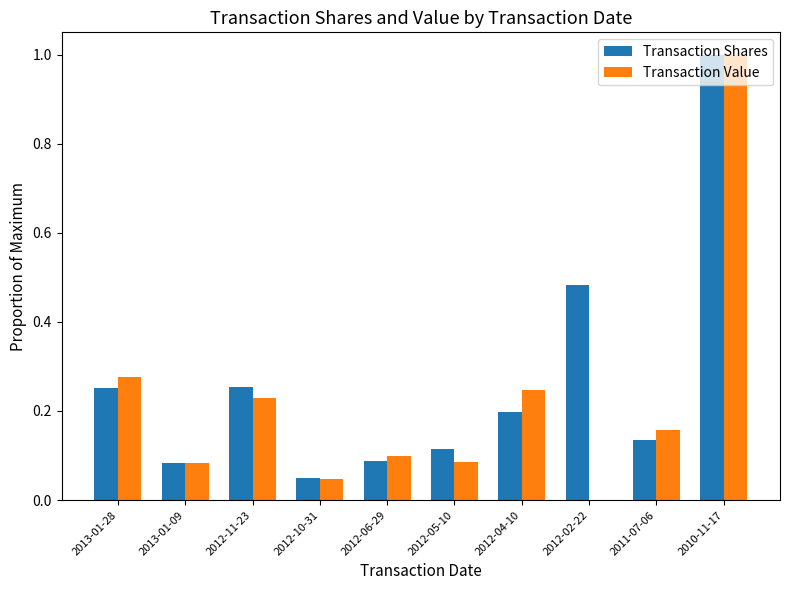

What is the sum of the Transaction Shares values at 2012-02-22 and 2012-11-23?

0.7